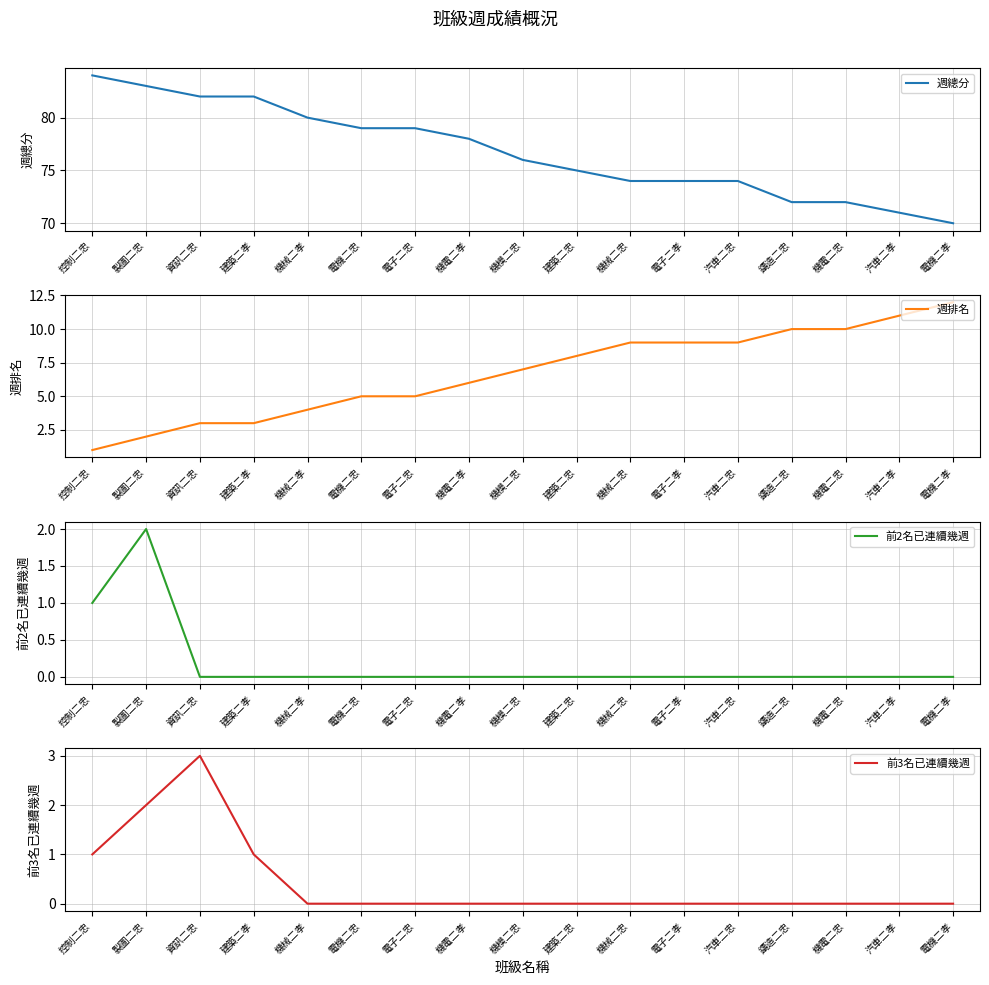

Which series has the largest range (max minus min)?

週總分